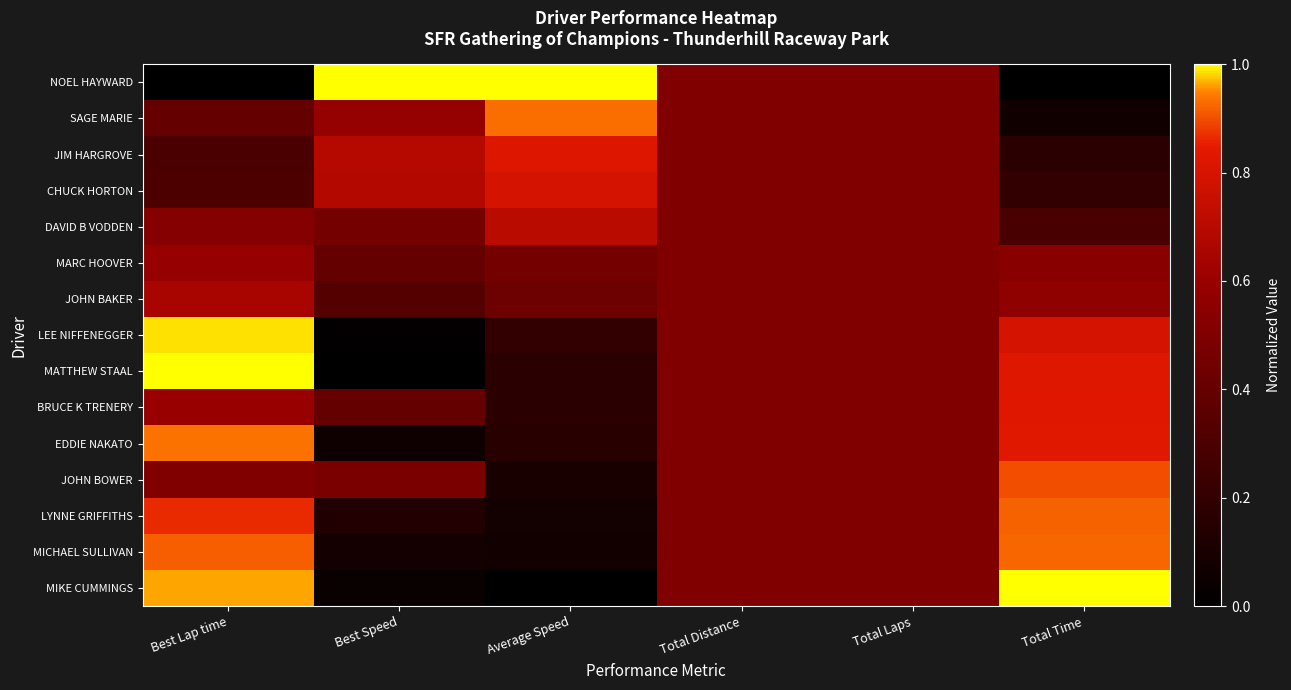

Which category has the highest value across all series?

Best Speed